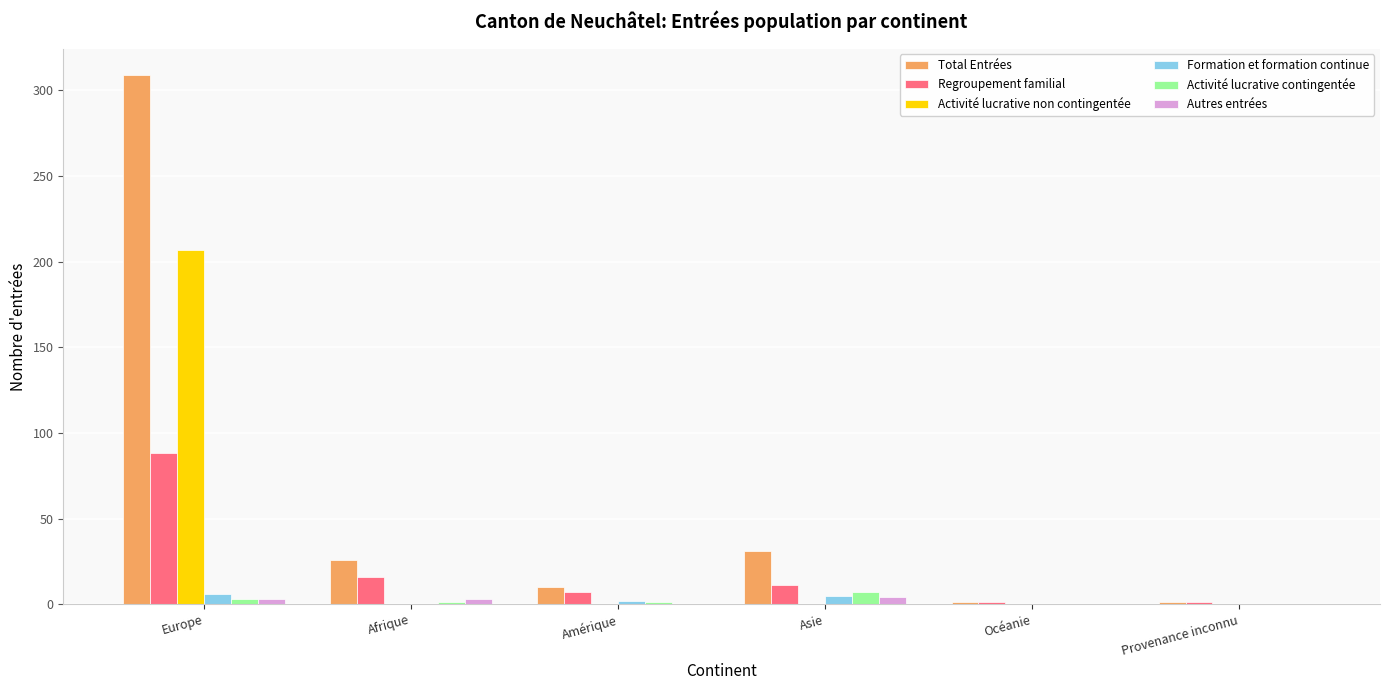

True or false: Total Entrées has a value of 31 at Asie.

True